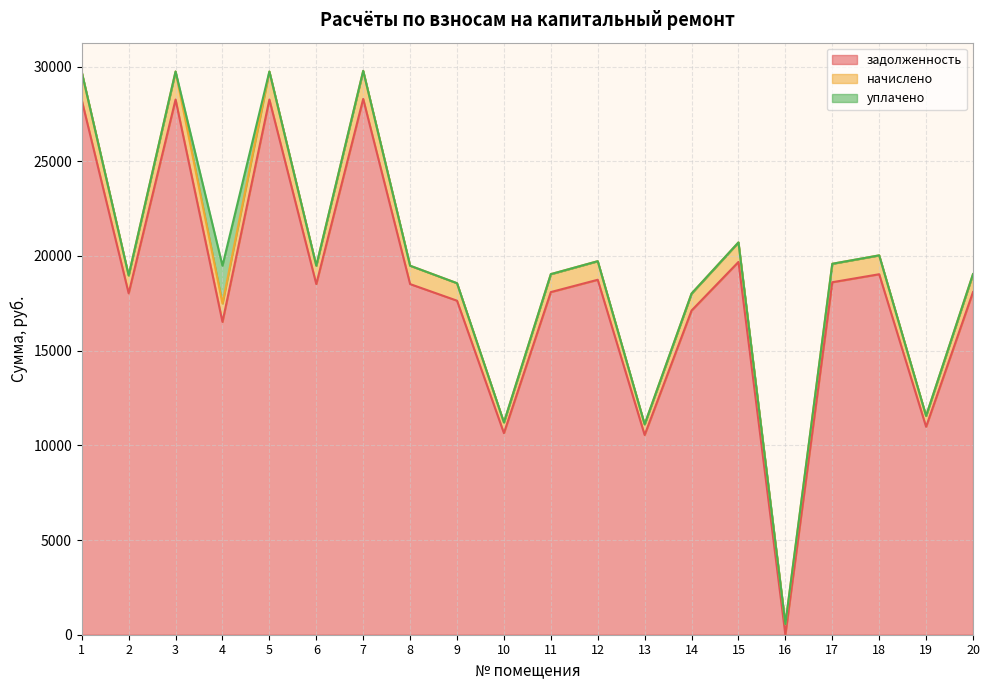

Between 1 and 11, which is larger?

1